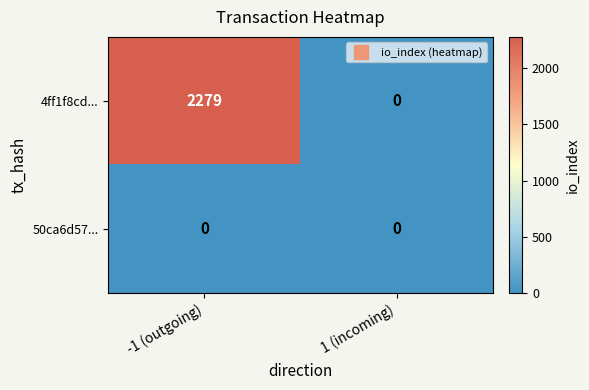

What is the spread (max minus min) of values at -1 (outgoing)?

2279